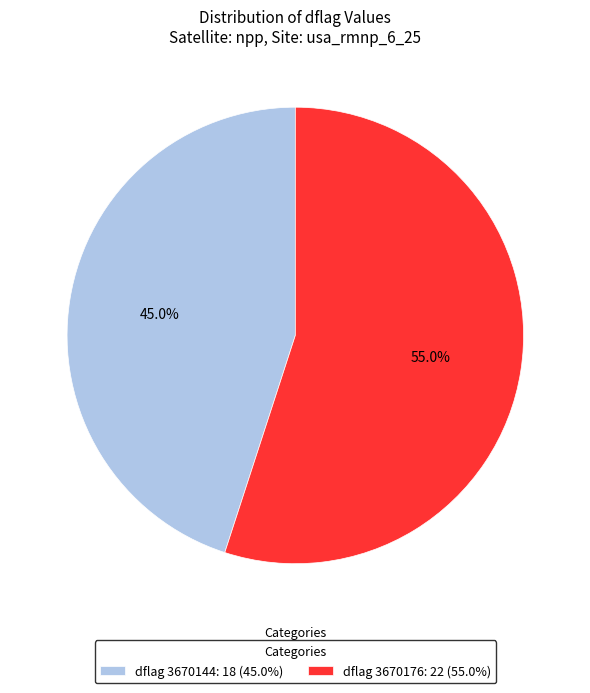

Rank the categories by value from lowest to highest.

dflag 3670144: 18 (45.0%), dflag 3670176: 22 (55.0%)